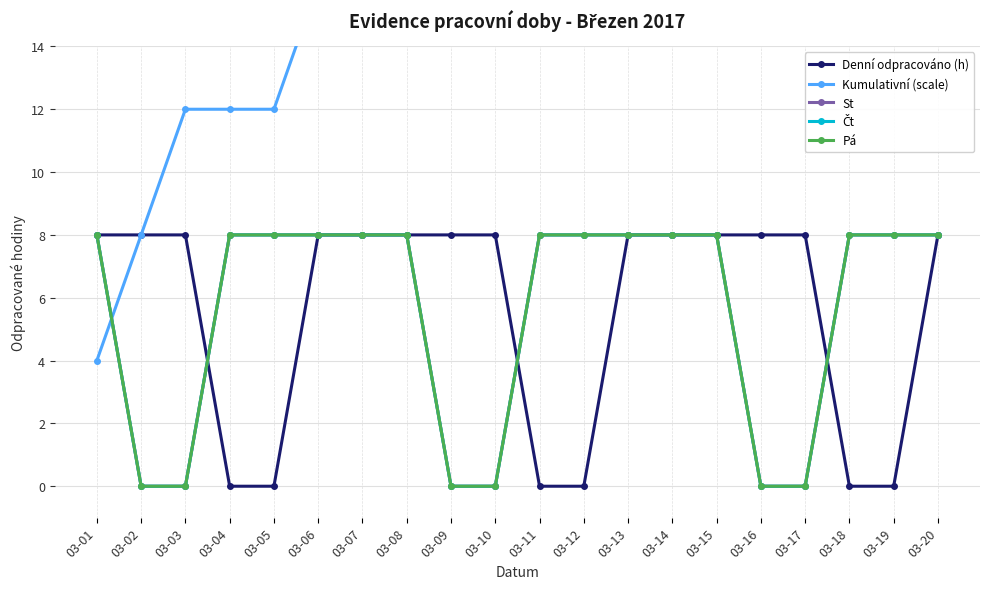

The value of Kumulativní (scale) at 03-06 is 16. True or false?

True